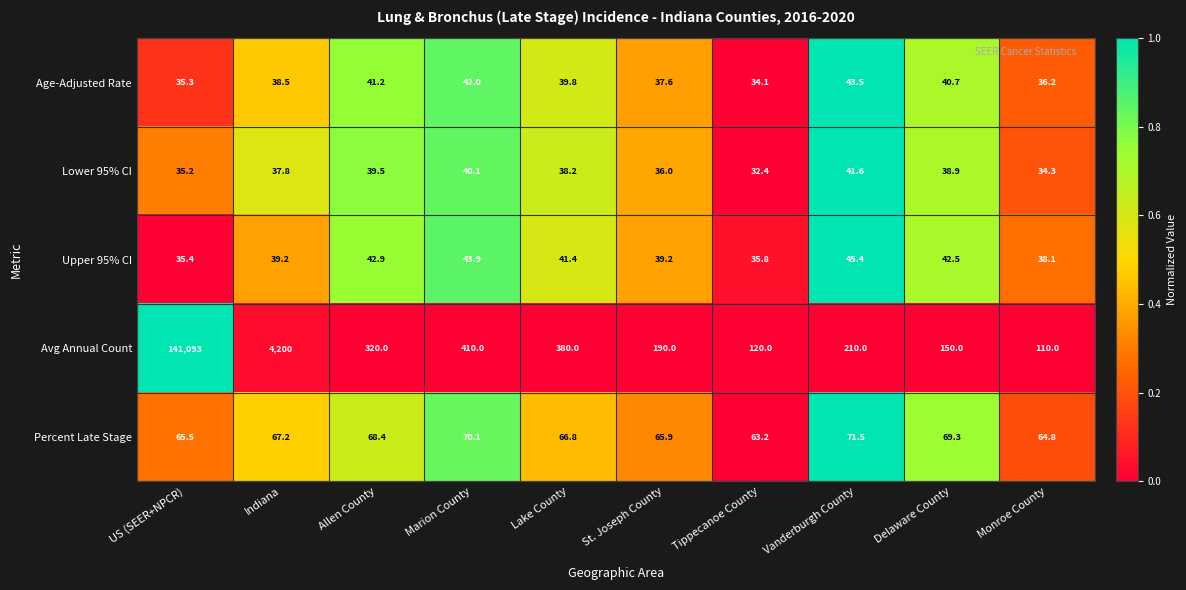

How many values in the Age-Adjusted Rate series are below 39?

5